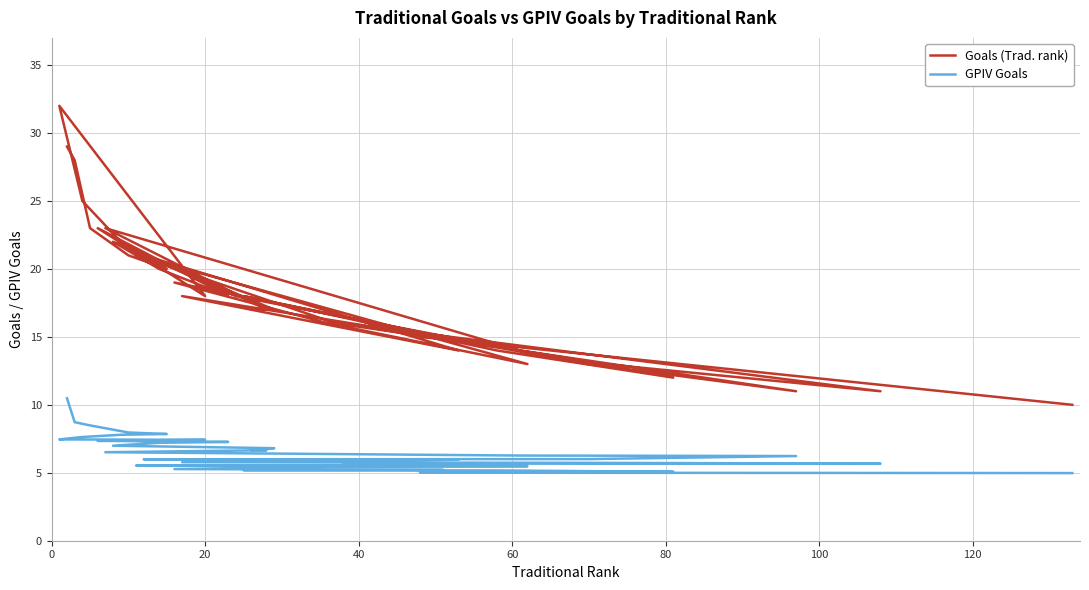

Rank the series by their average value, from lowest to highest.

GPIV Goals, Goals (Trad. rank)